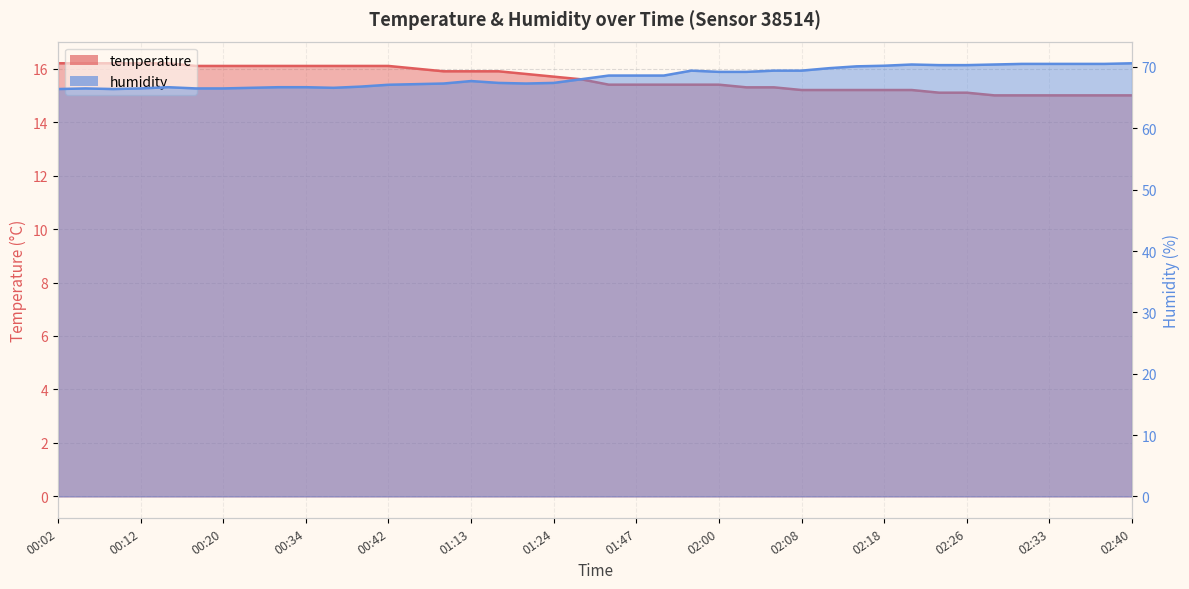

At which category is the sum across all series the highest?

02:21